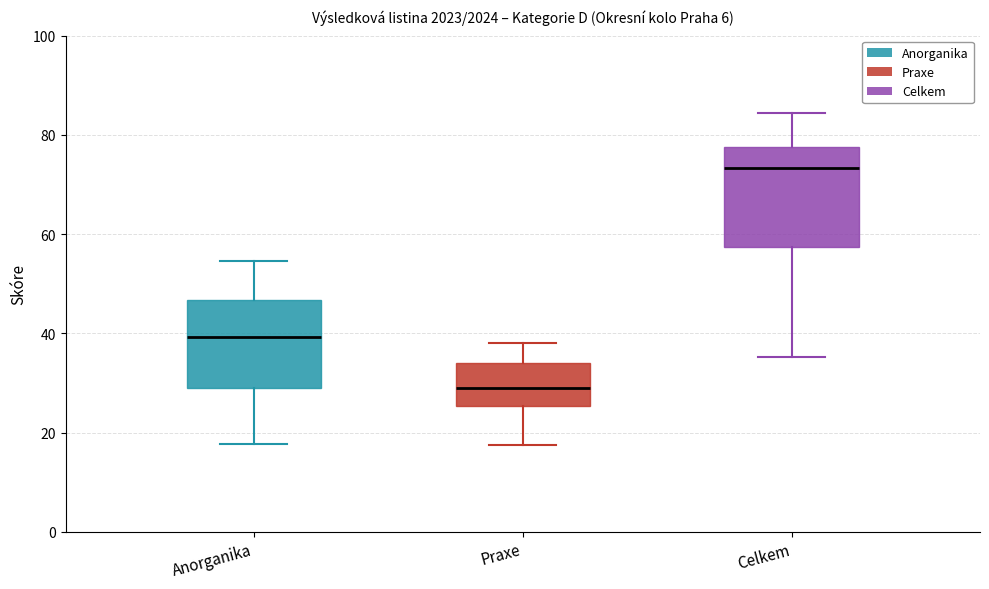

Where is the lower edge of the box for Celkem on the y-axis? The values are not printed on the chart, so give them approximately, as read against the axis.

58